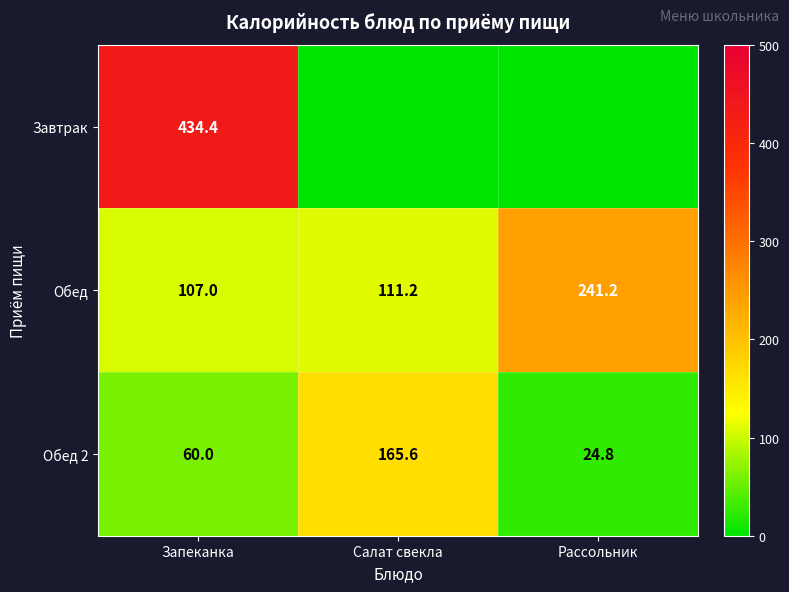

True or false: Завтрак has a value of 630.4 at Запеканка.

False